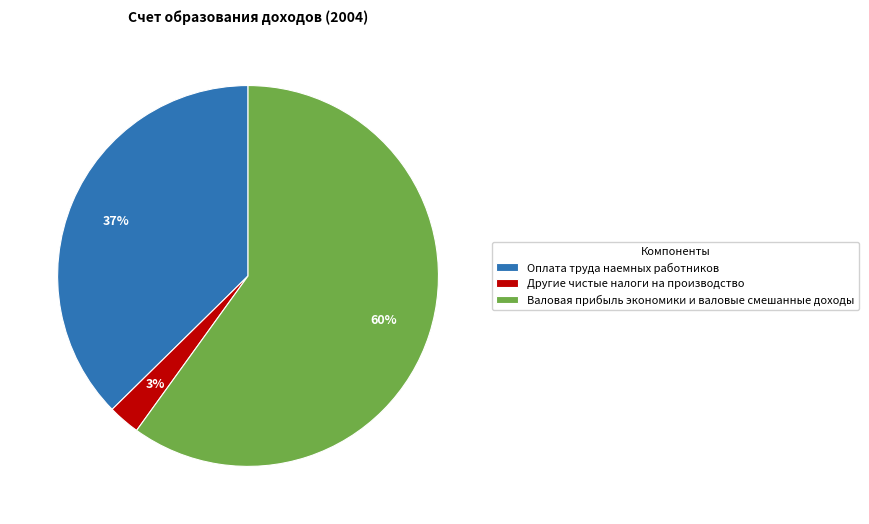

How many slices are in this pie chart?

3